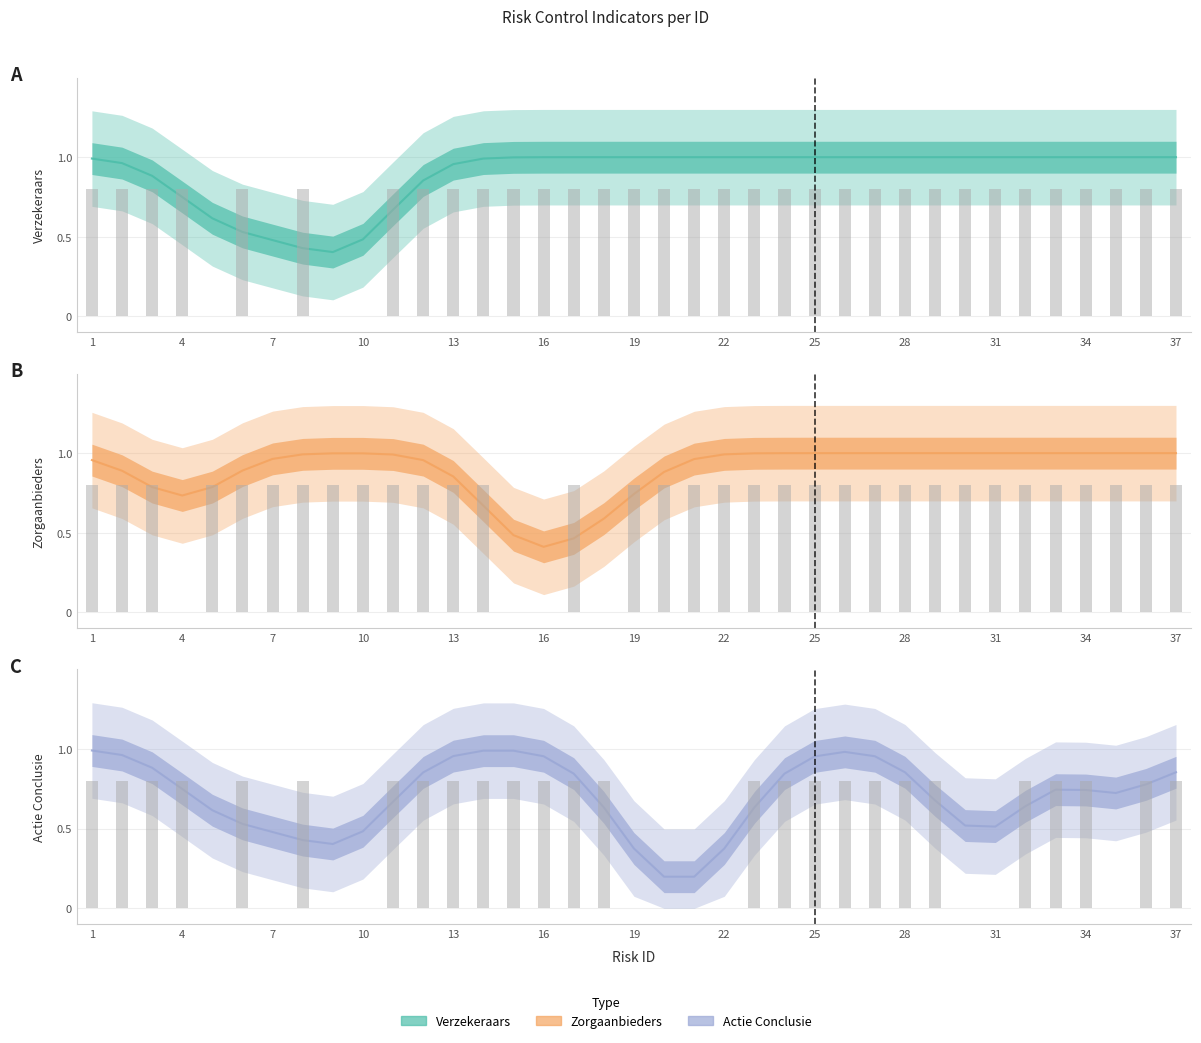

At 16, list the series in order from largest to smallest.

verzekeraars, actie_conclusie, zorgaanbieders